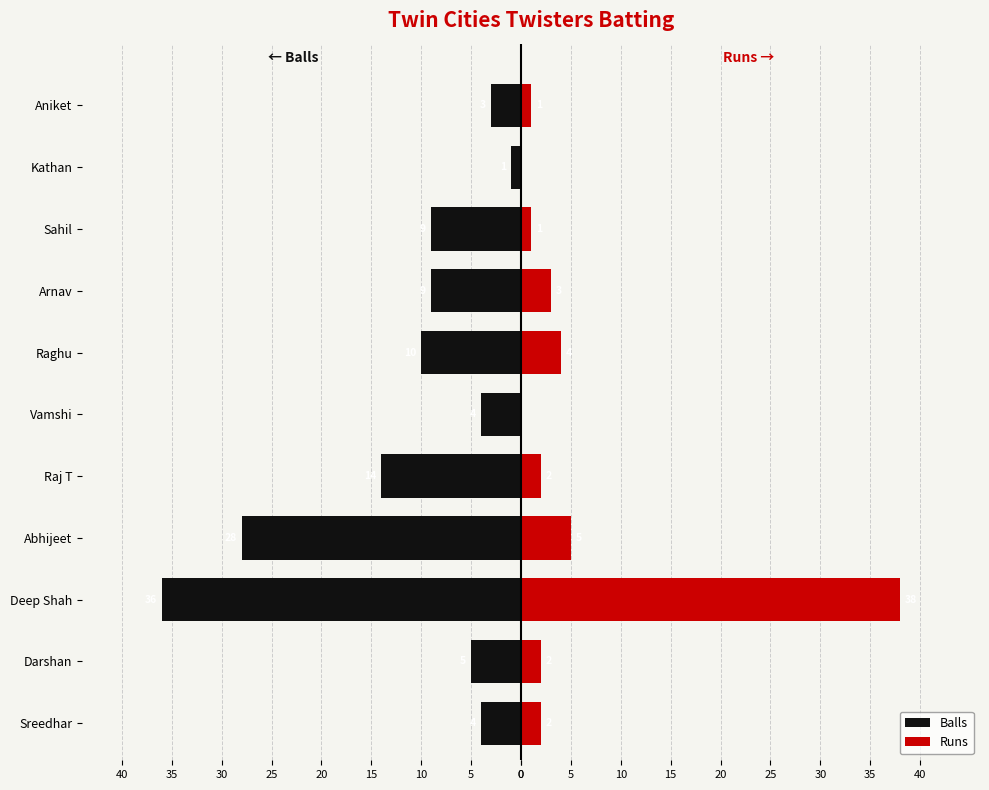

What is the difference between the maximum and minimum values in the Runs series?

38